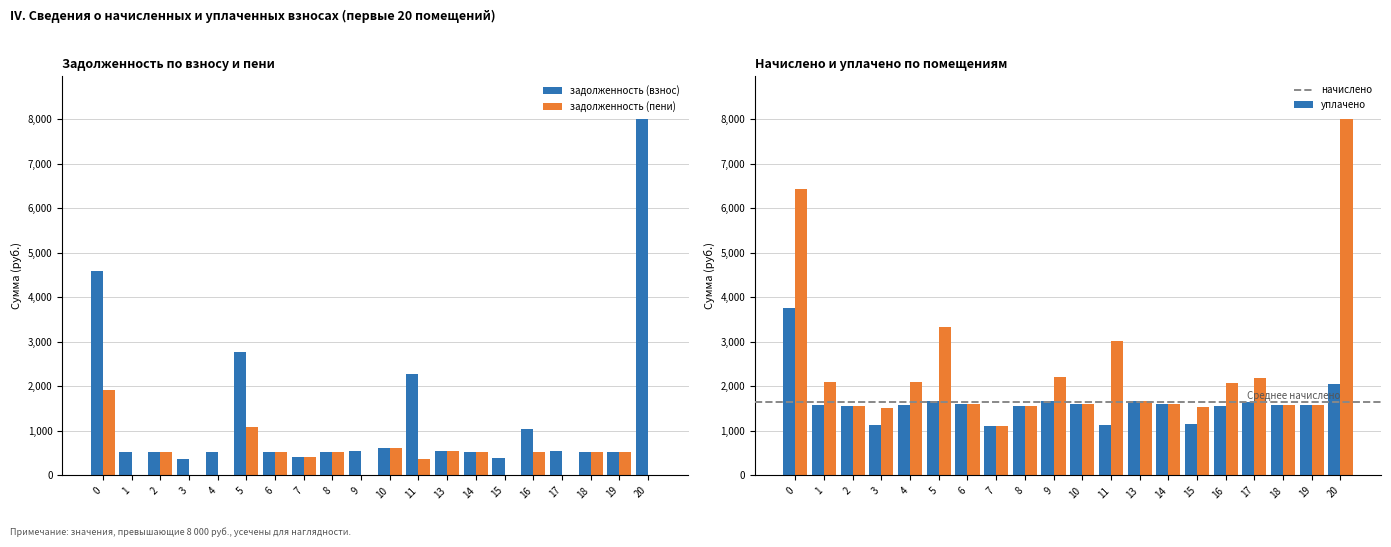

The начислено series shows 879.4 at 4. True or false?

False